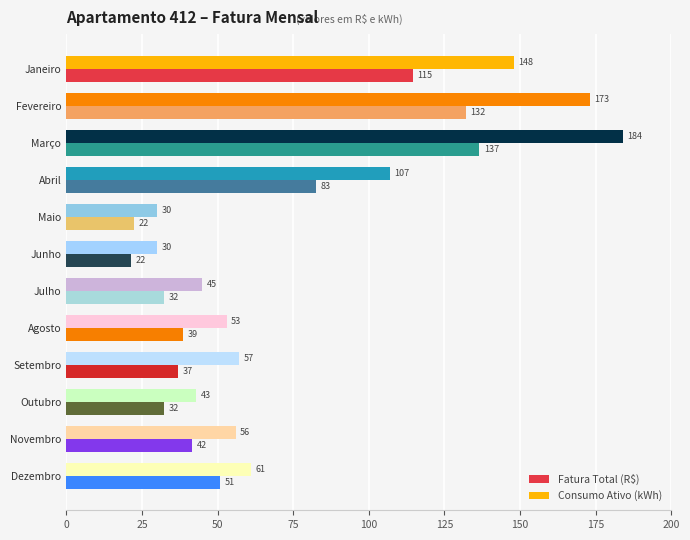

How many series are shown in this chart?

2